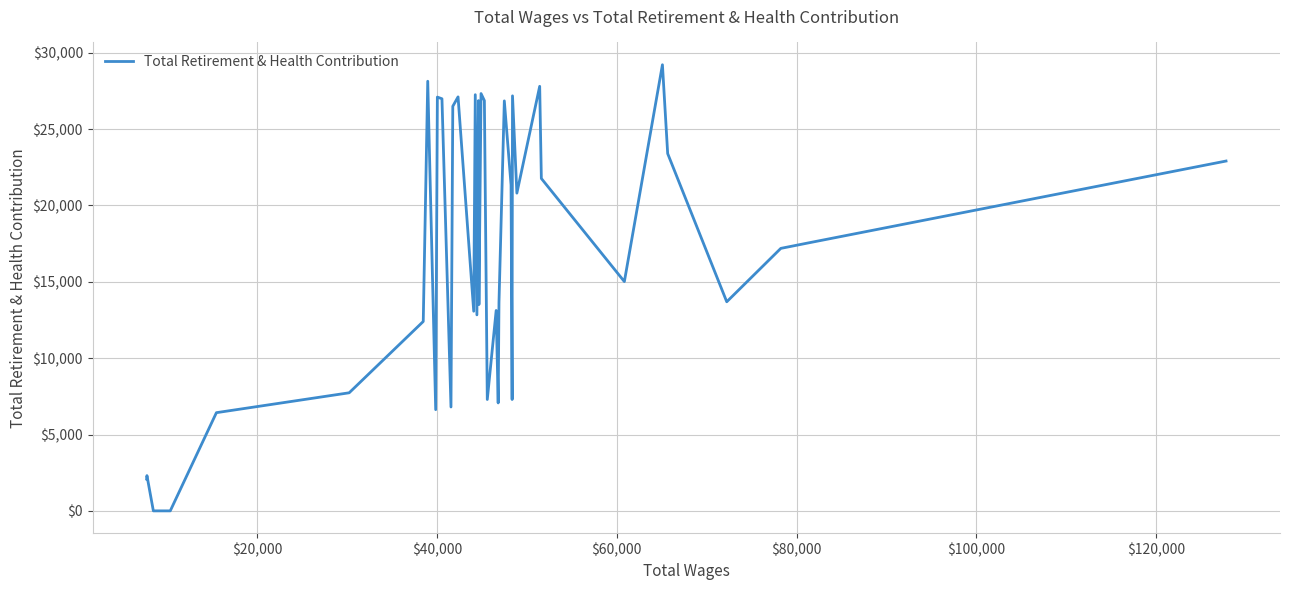

What is the greatest value displayed?

29216